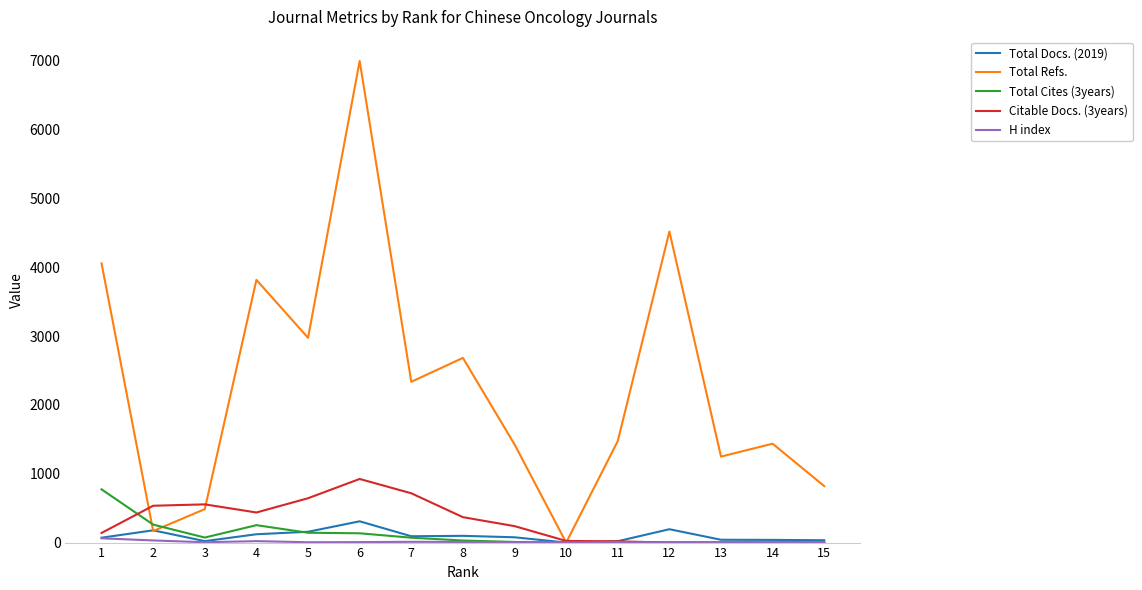

What is the greatest value displayed?

6994